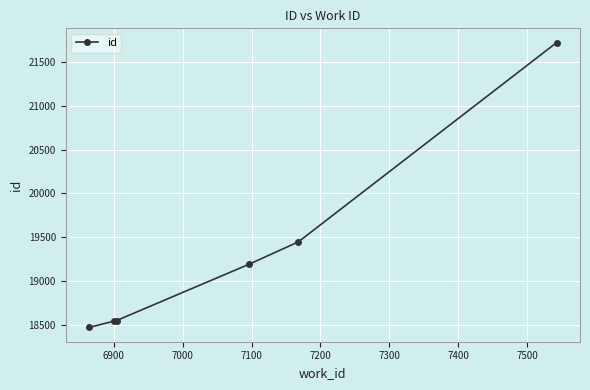

Is this an area chart (filled region under the line)?

No